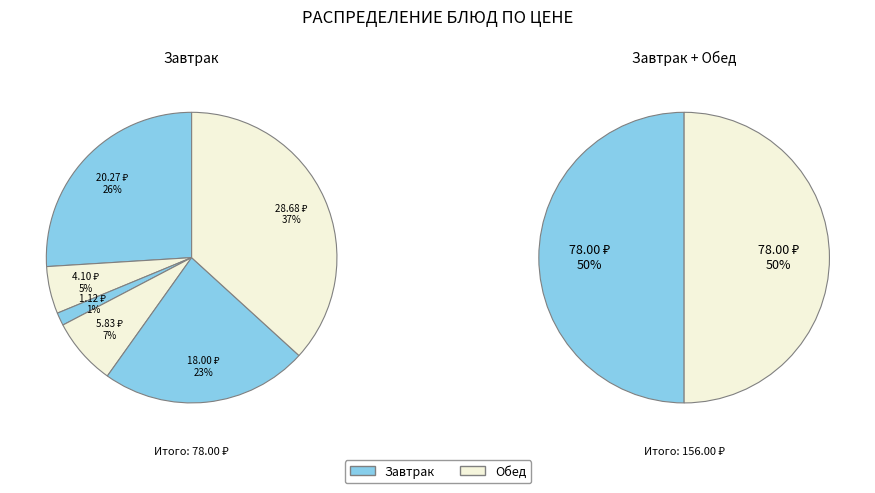

Approximately how many times larger is the value at Апельсин свежий compared to Тефтели мясные (говядина)?

0.7